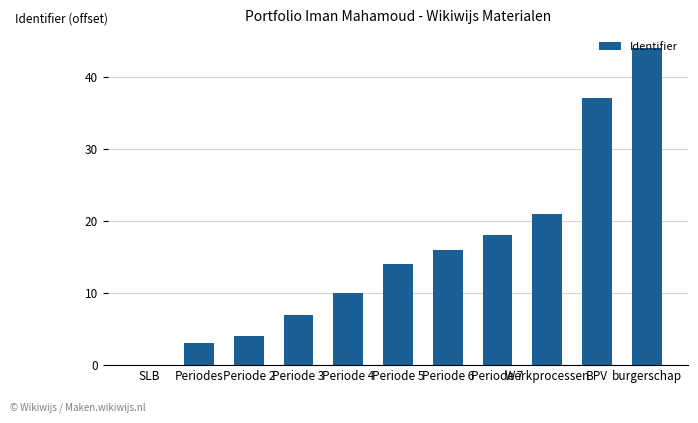

What is the sum of the values at Werkprocessen and Periode 6?

37